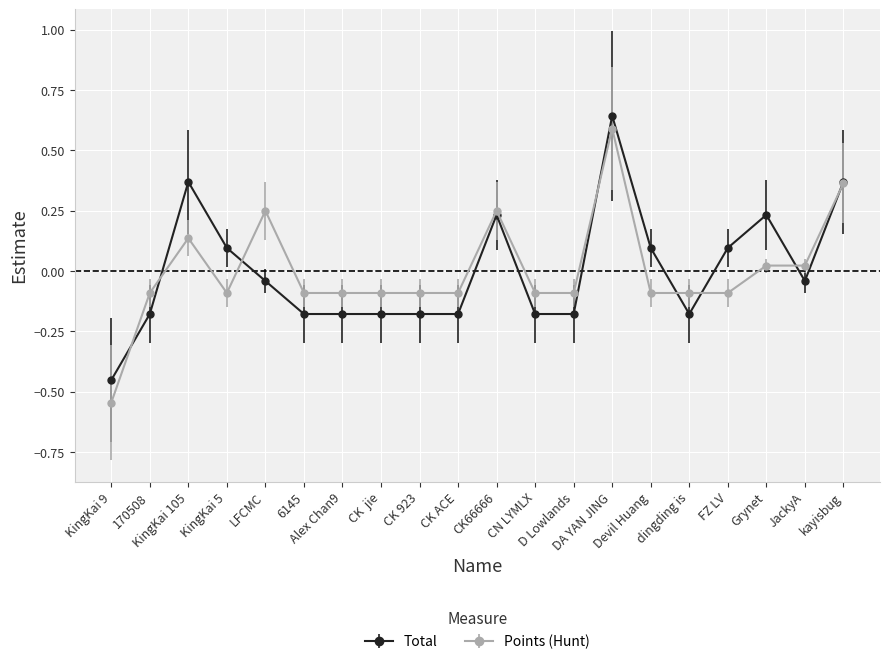

How many positive values does the Points (Hunt) series have?

7